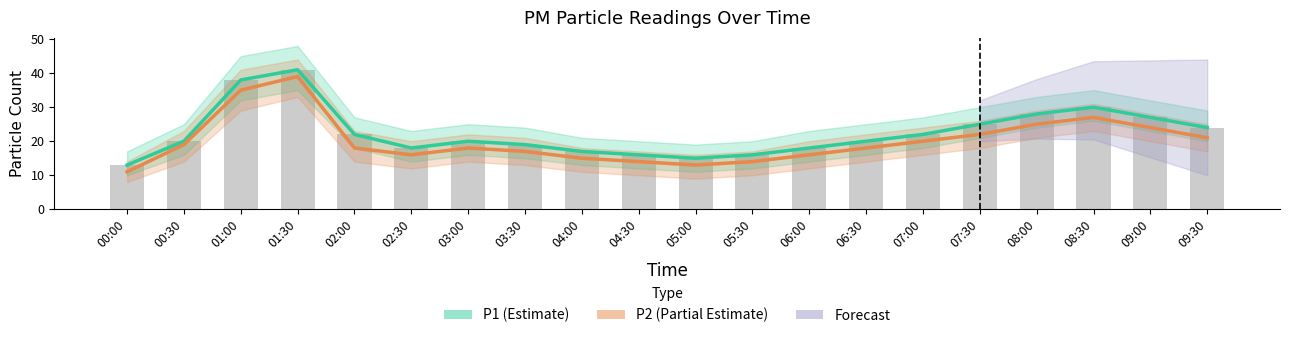

Between 05:30 and 09:00, which series saw the biggest shift?

P1 (Estimate)